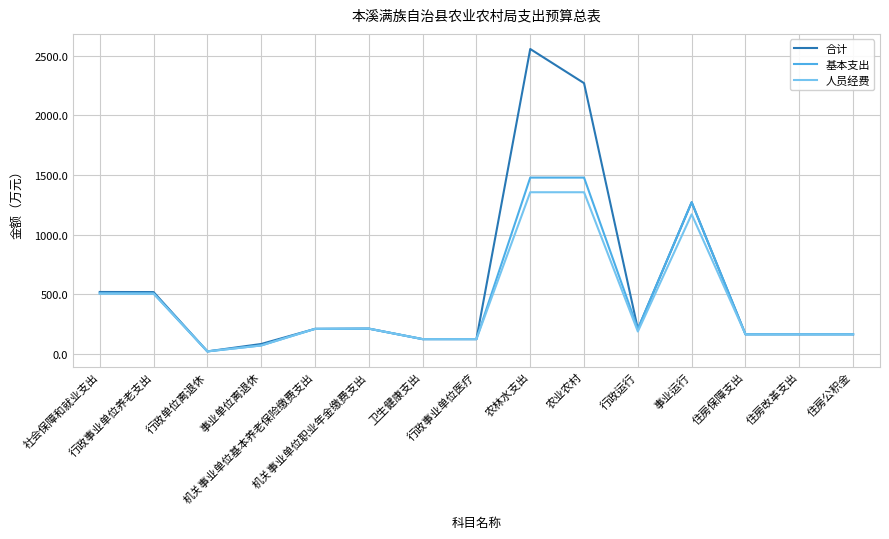

How many interior local valleys does the 基本支出 series have?

2